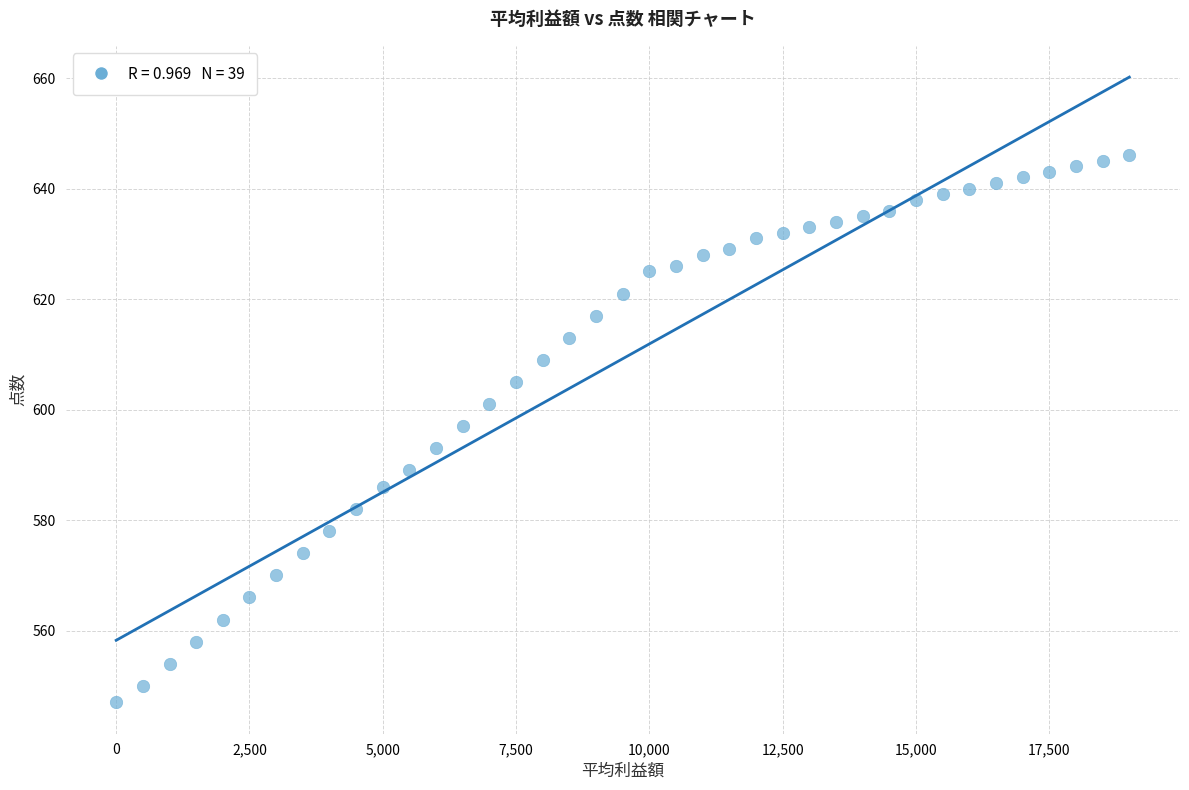

What is the range of Y values (max minus min)?

99